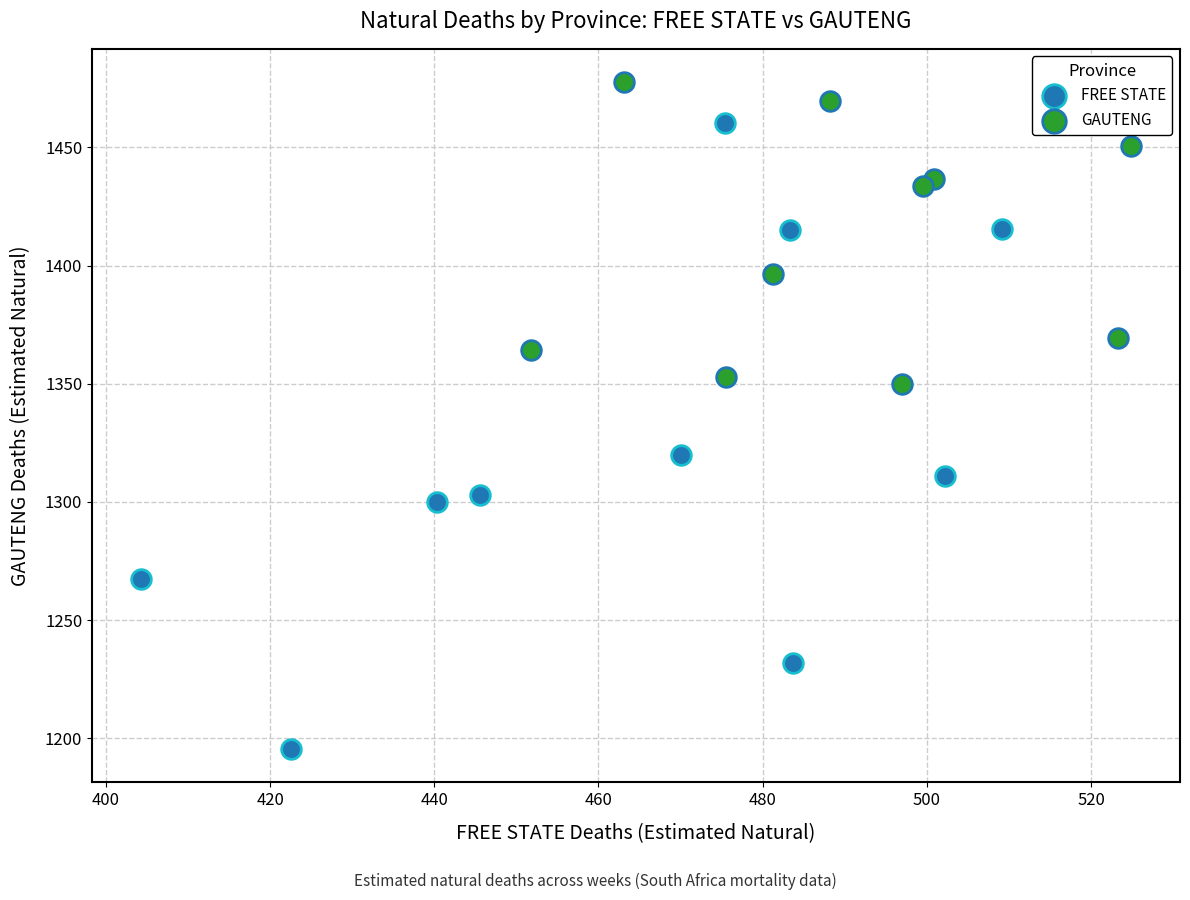

What are all the series names shown in the legend?

FREE STATE, GAUTENG